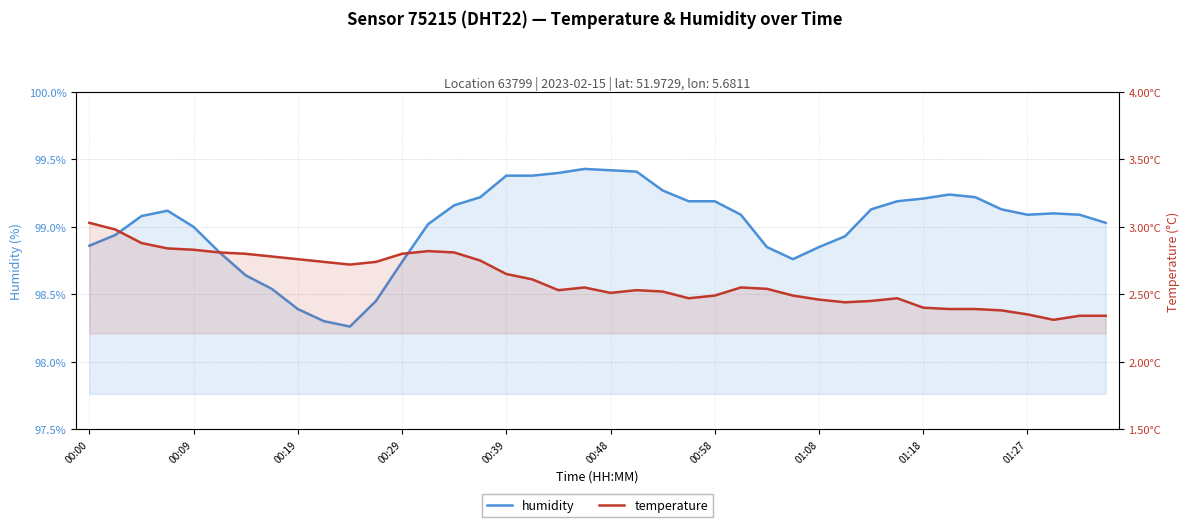

Where is the first local minimum for humidity?

10